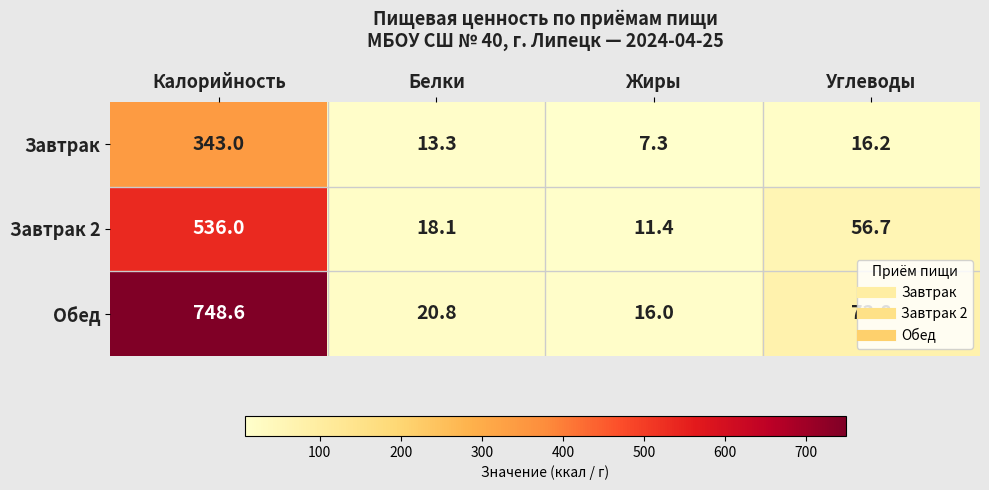

At which label is Завтрак 2 closest to 273?

Углеводы